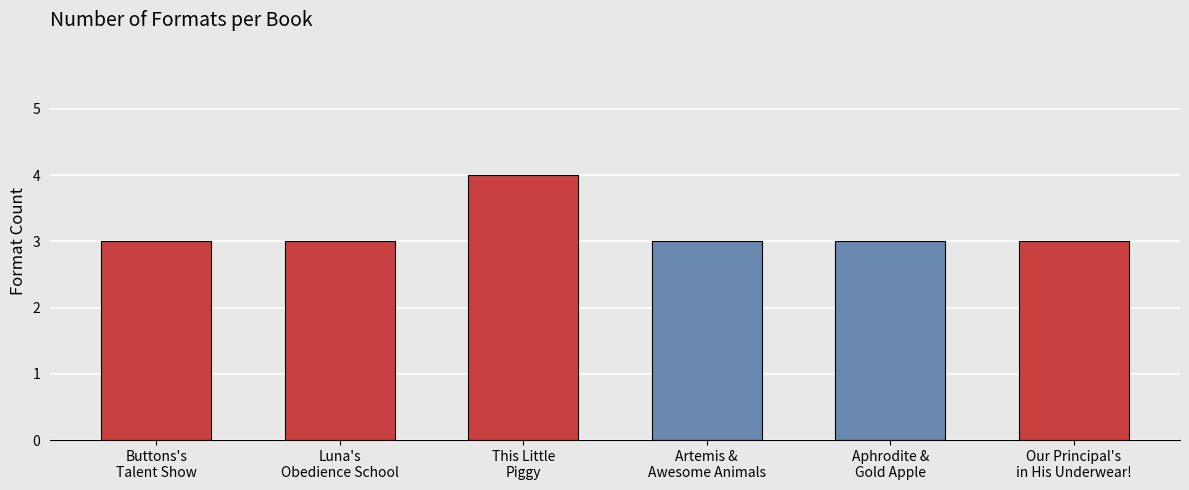

What is the difference between the maximum and minimum values?

1